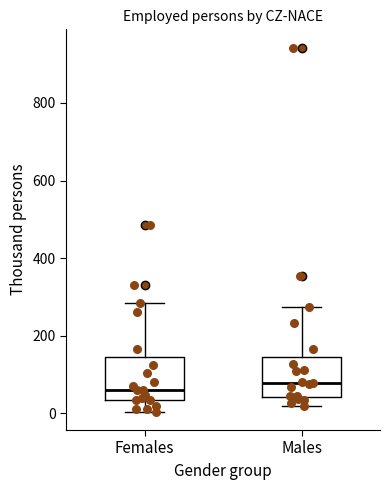

Where does the median line of the box for Females sit on the y-axis? The values are not printed on the chart, so give them approximately, as read against the axis.

60